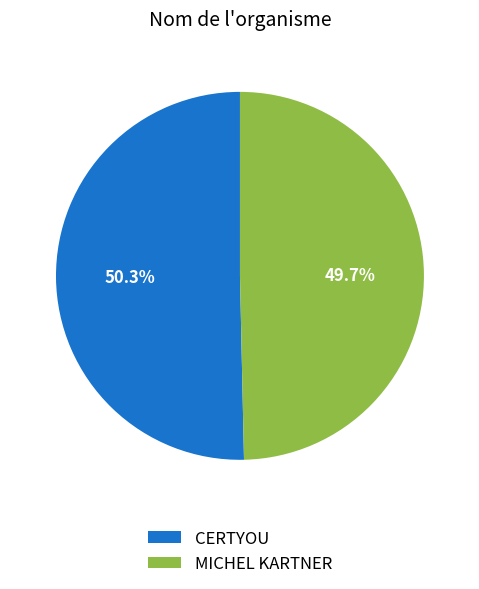

Count the number of slices in the pie.

2